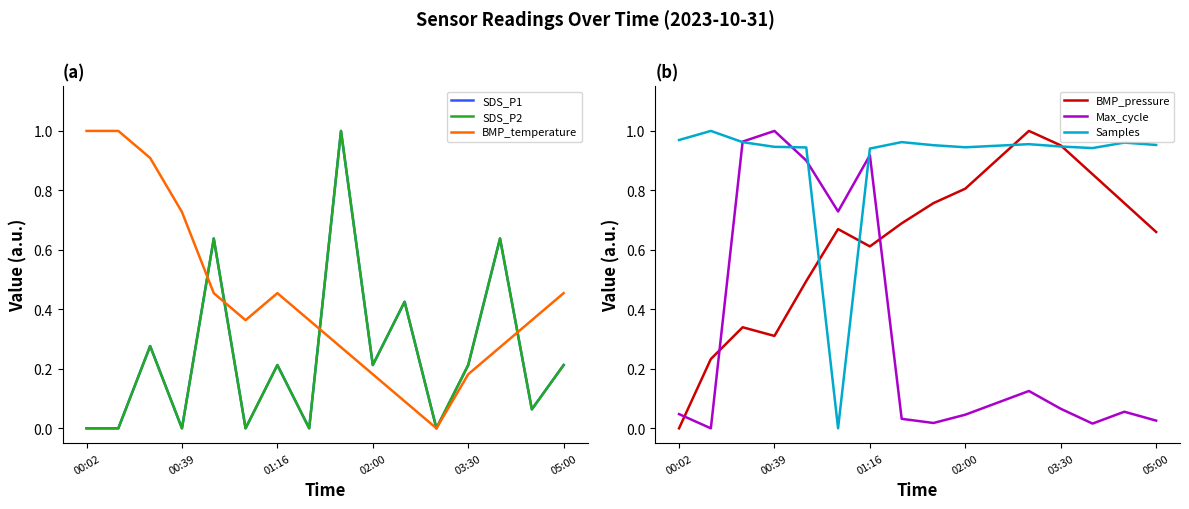

In BMP_pressure, how many points are higher than both neighbors (excluding endpoints)?

3